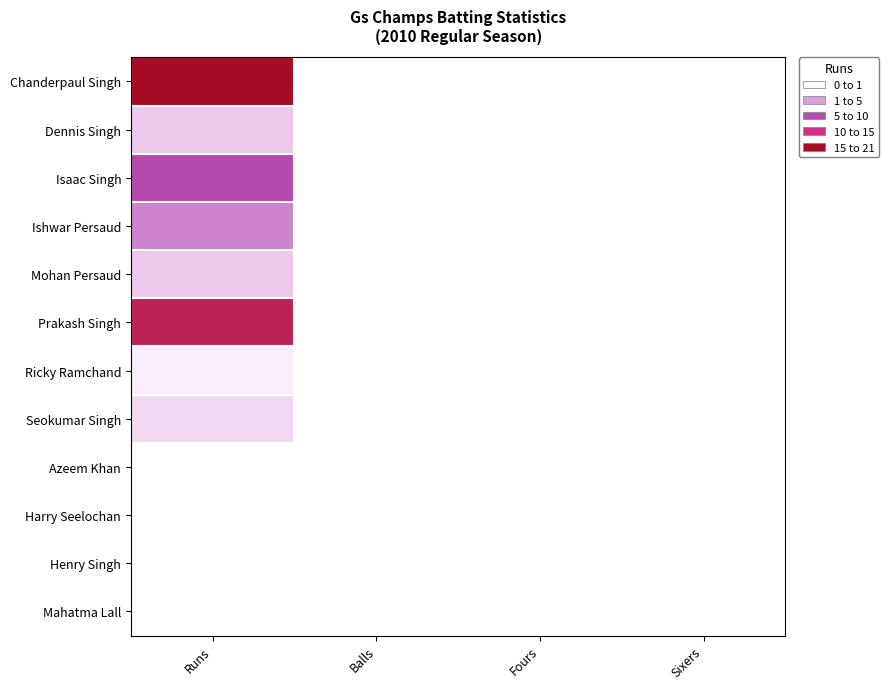

At Balls, list the series in order from smallest to largest.

Chanderpaul Singh, Dennis Singh, Isaac Singh, Ishwar Persaud, Mohan Persaud, Prakash Singh, Ricky Ramchand, Seokumar Singh, Azeem Khan, Harry Seelochan, Henry Singh, Mahatma Lall